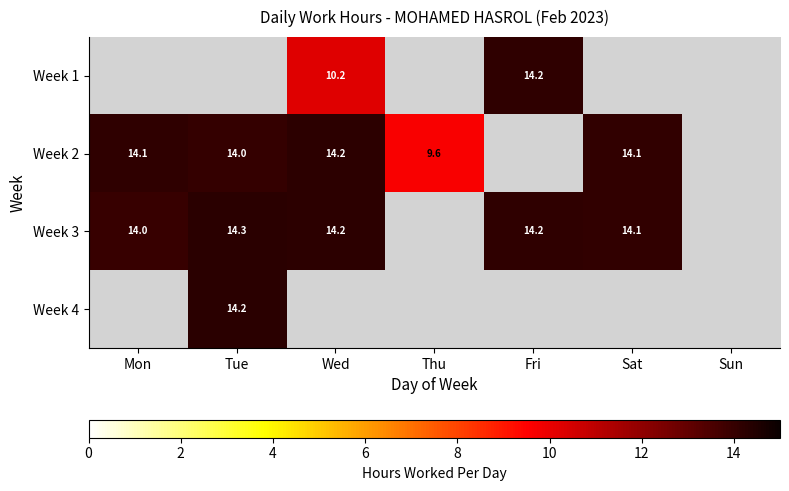

The Week 3 series shows 8.4 at Tue. True or false?

False